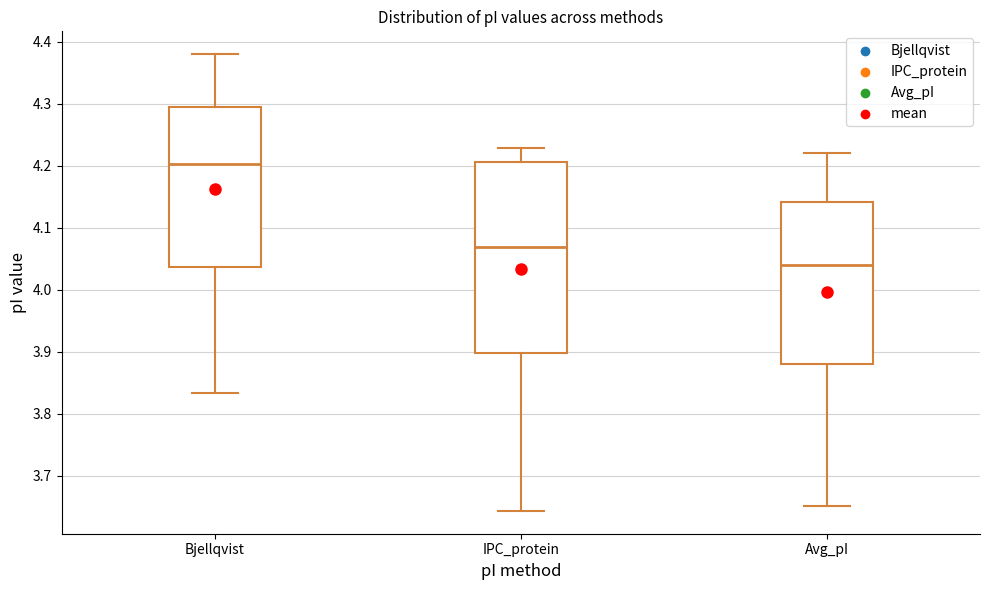

Reading left to right, read every box against the y-axis: the position of its median line, the range the box covers, and the ends of its whiskers. The values are not printed on the chart, so give them approximately, as read against the axis.

Bjellqvist: median 4.20, box 4.04 to 4.29, whiskers 3.83 to 4.38
IPC_protein: median 4.07, box 3.90 to 4.21, whiskers 3.64 to 4.23
Avg_pI: median 4.04, box 3.88 to 4.14, whiskers 3.65 to 4.22